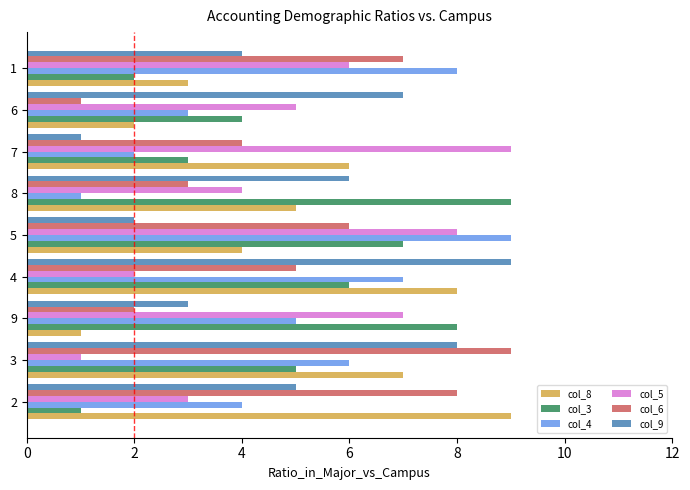

Rank the categories by col_5 value from highest to lowest.

7, 5, 9, 1, 6, 8, 2, 4, 3